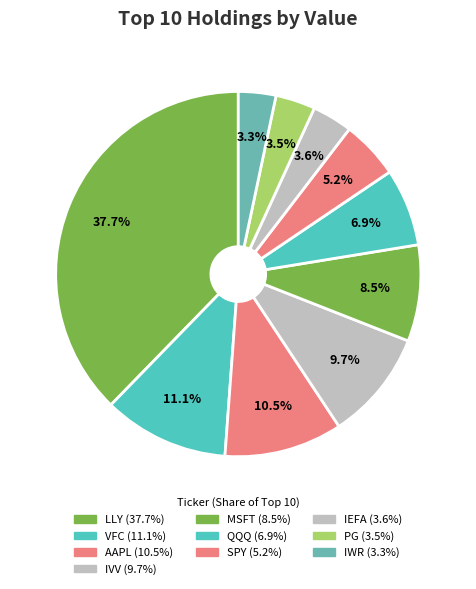

What is the change in value from IEFA to PG?

-18732000